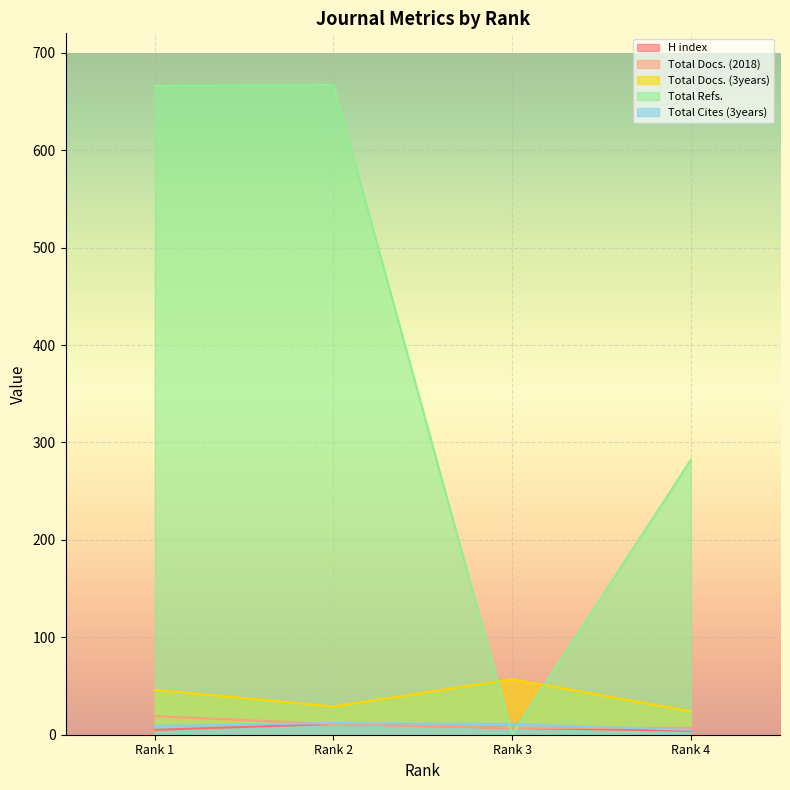

Where is the first local maximum for Total Cites (3years)?

Rank 2